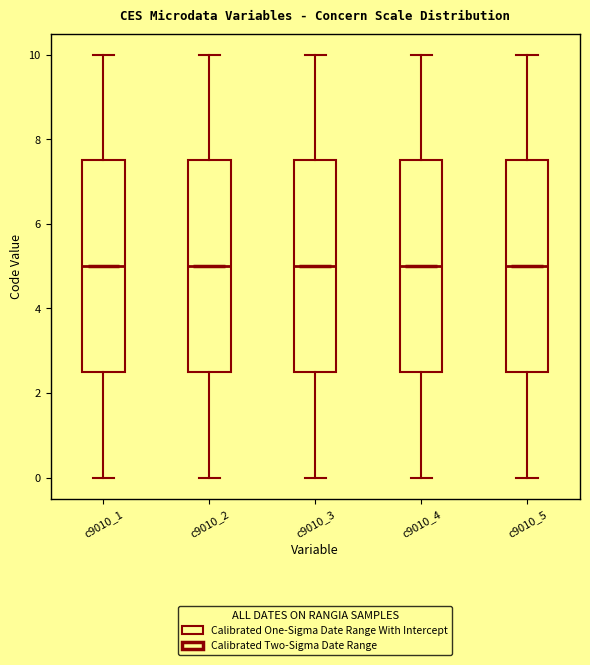

Reading left to right, transcribe this box plot: for each box, give where its median line is, the range the box spans, and where its two whiskers end, as read against the y-axis. The values are not printed on the chart, so give them approximately, as read against the axis.

c9010_1: median 5.0, box 2.6 to 7.6, whiskers 0.0 to 10.0
c9010_2: median 5.0, box 2.6 to 7.6, whiskers 0.0 to 10.0
c9010_3: median 5.0, box 2.6 to 7.6, whiskers 0.0 to 10.0
c9010_4: median 5.0, box 2.6 to 7.6, whiskers 0.0 to 10.0
c9010_5: median 5.0, box 2.6 to 7.6, whiskers 0.0 to 10.0